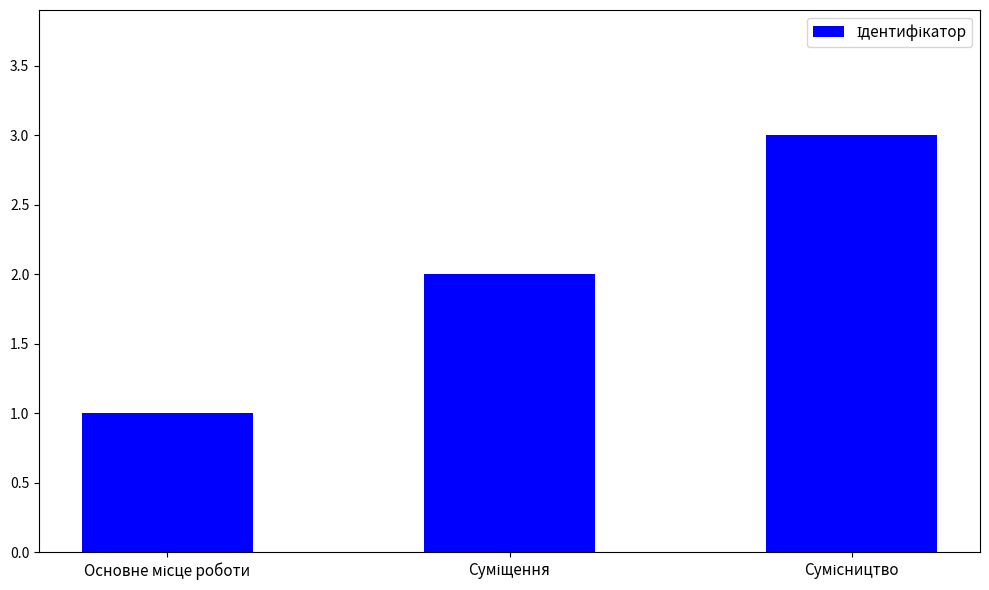

What is the greatest value displayed?

3